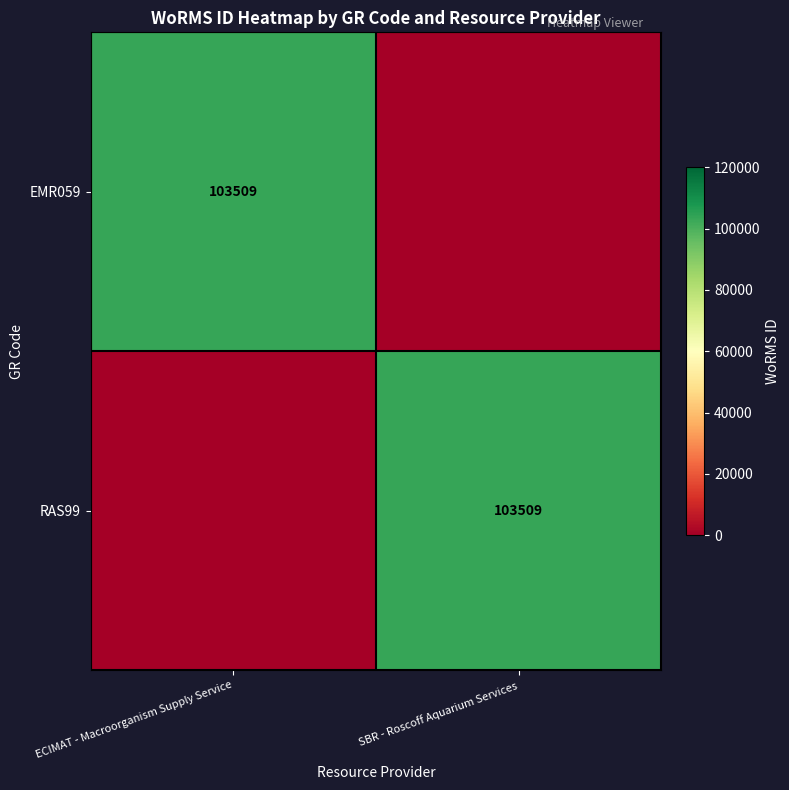

At how many categories does at least one series exceed 58465?

2